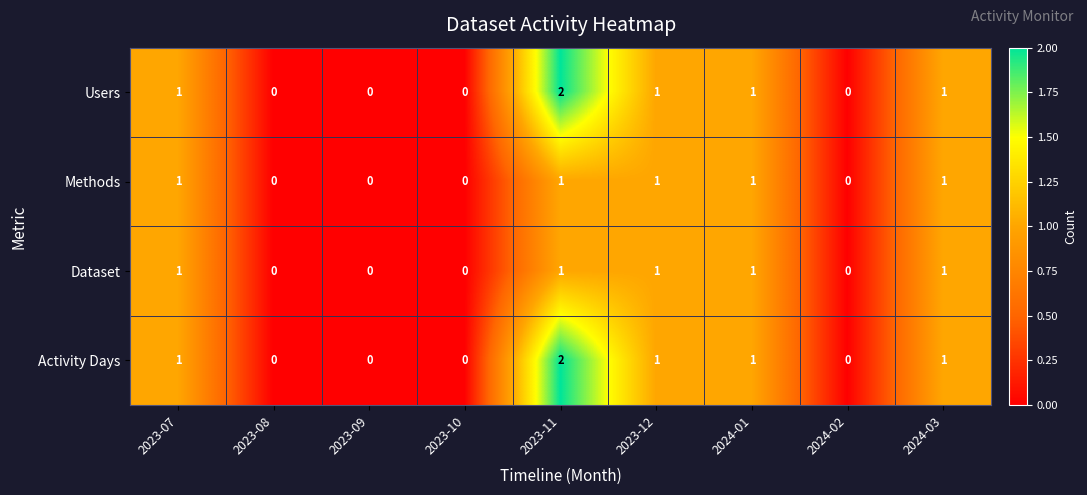

Count the Users values in the range 0 to 1.

8